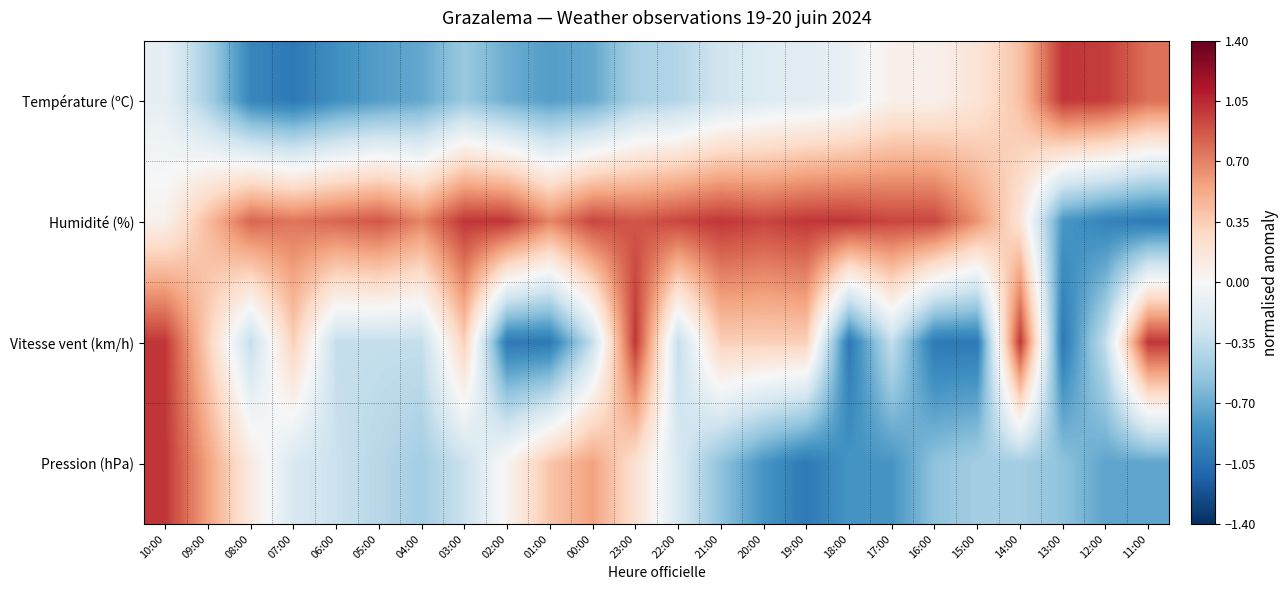

Reading right to left, what are all the values shown in this chart?

Température (ºC): 11:00=0.8	12:00=1.0	13:00=1.0	14:00=0.4	15:00=0.2	16:00=0.1	17:00=0.1	18:00=-0.1	19:00=-0.2	20:00=-0.2	21:00=-0.3	22:00=-0.4	23:00=-0.5	00:00=-0.7	01:00=-0.8	02:00=-0.7	03:00=-0.5	04:00=-0.7	05:00=-0.8	06:00=-0.9	07:00=-1.0	08:00=-0.9	09:00=-0.5	10:00=-0.1
Humidité (%): 11:00=-1.0	12:00=-0.9	13:00=-0.8	14:00=0.2	15:00=0.6	16:00=0.9	17:00=0.9	18:00=1.0	19:00=1.0	20:00=0.9	21:00=1.0	22:00=0.9	23:00=0.9	00:00=0.9	01:00=0.7	02:00=1.0	03:00=1.0	04:00=0.7	05:00=0.9	06:00=0.8	07:00=0.8	08:00=0.8	09:00=0.4	10:00=0.1
Vitesse vent (km/h): 11:00=1.0	12:00=-0.3	13:00=-1.0	14:00=1.0	15:00=-1.0	16:00=-1.0	17:00=-0.3	18:00=-1.0	19:00=0.3	20:00=0.3	21:00=0.3	22:00=-0.3	23:00=1.0	00:00=-0.3	01:00=-1.0	02:00=-1.0	03:00=0.3	04:00=-0.3	05:00=-0.3	06:00=-0.3	07:00=0.3	08:00=-0.3	09:00=0.3	10:00=1.0
Pression (hPa): 11:00=-0.7	12:00=-0.7	13:00=-0.6	14:00=-0.5	15:00=-0.5	16:00=-0.6	17:00=-0.8	18:00=-0.8	19:00=-1.0	20:00=-0.8	21:00=-0.6	22:00=-0.2	23:00=0.2	00:00=0.6	01:00=0.4	02:00=0.0	03:00=-0.3	04:00=-0.5	05:00=-0.4	06:00=-0.3	07:00=-0.2	08:00=0.1	09:00=0.6	10:00=1.0